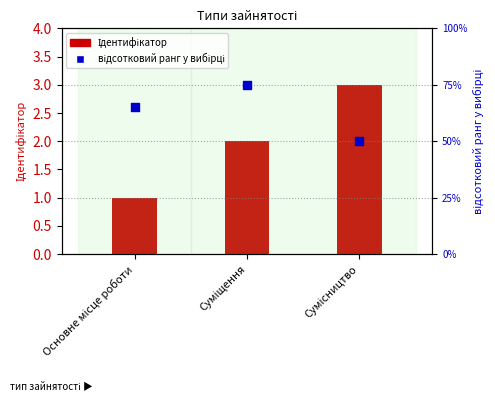

What is the total value across all series at Сумісництво?

53